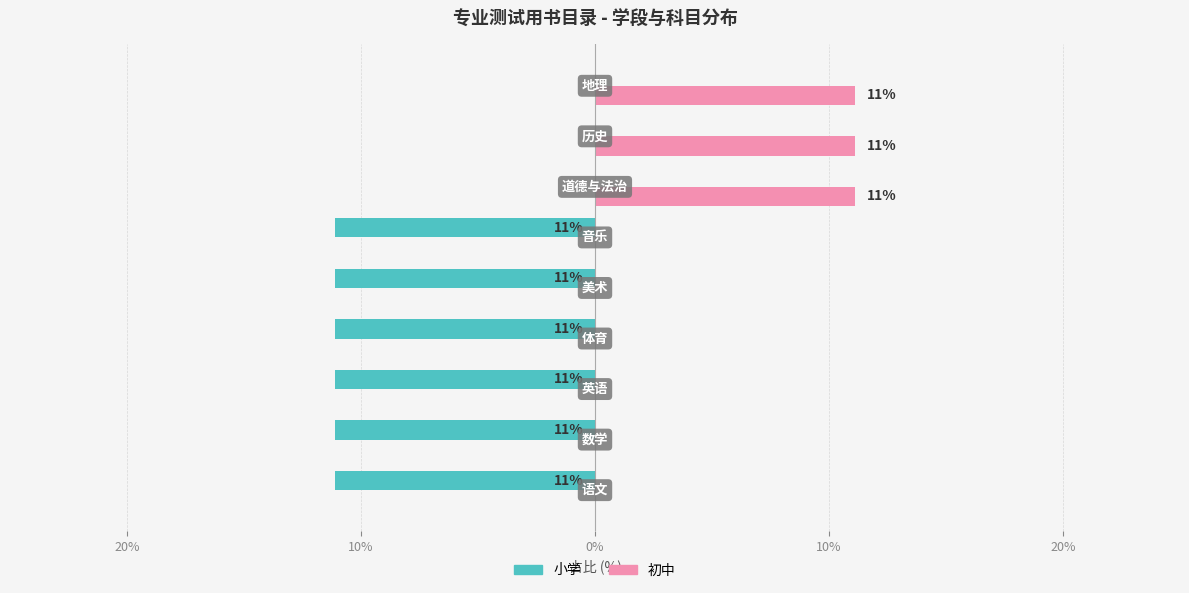

What are all the series names shown in the legend?

小学, 初中